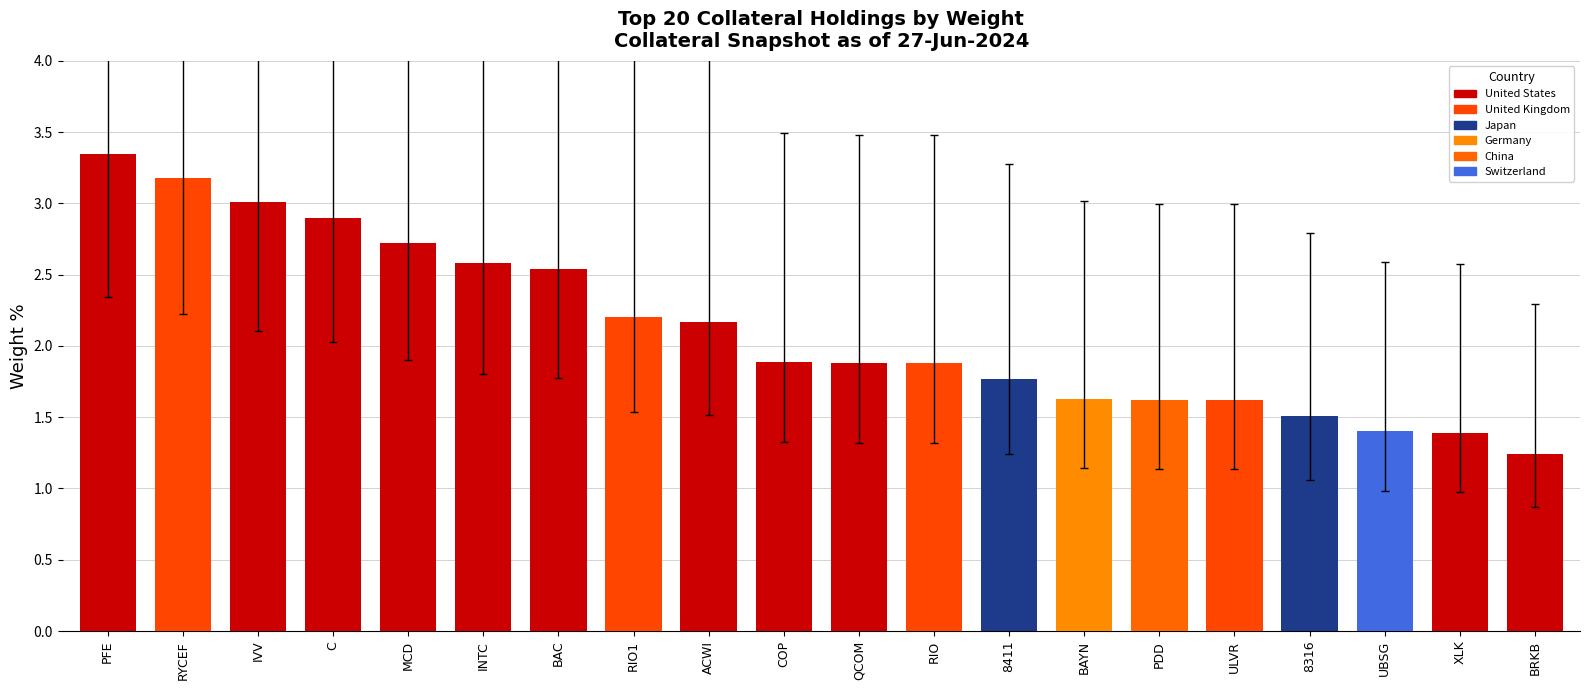

Is it true that the value at BAYN is 2.2?

False